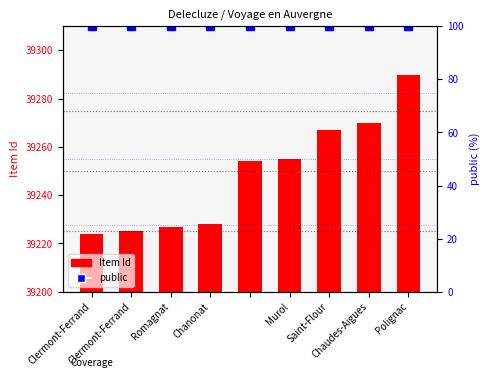

List the series in order of their overall mean, highest first.

Item Id, public